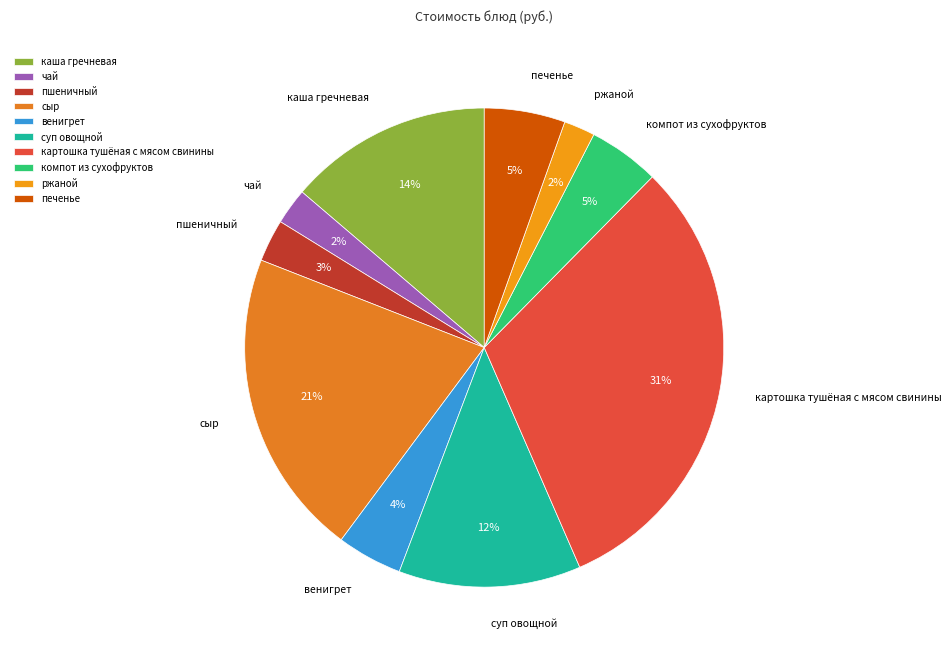

Which slice is the largest?

картошка тушёная с мясом свинины